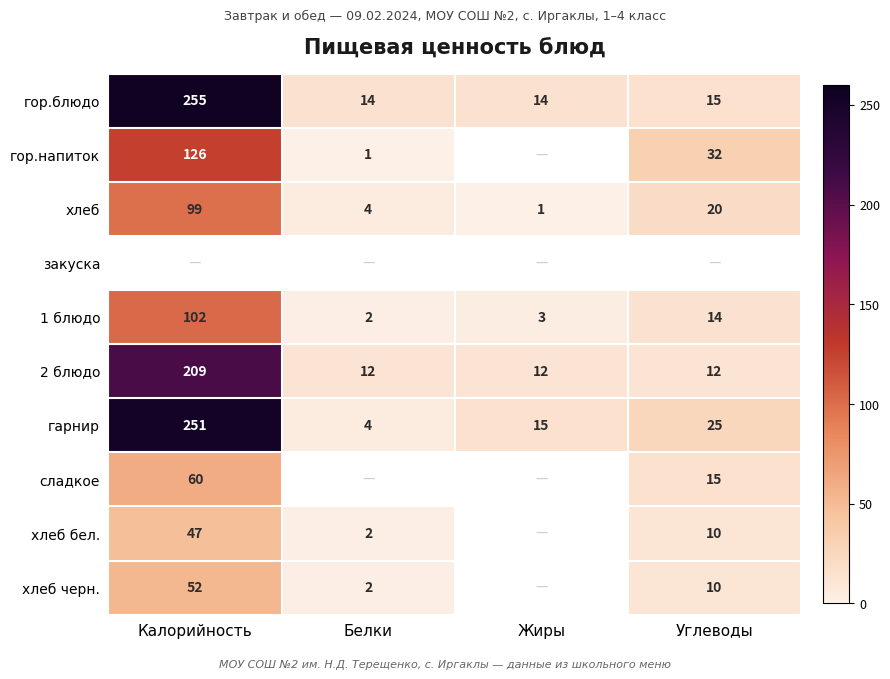

The гор.напиток series shows 1 at Белки. True or false?

True